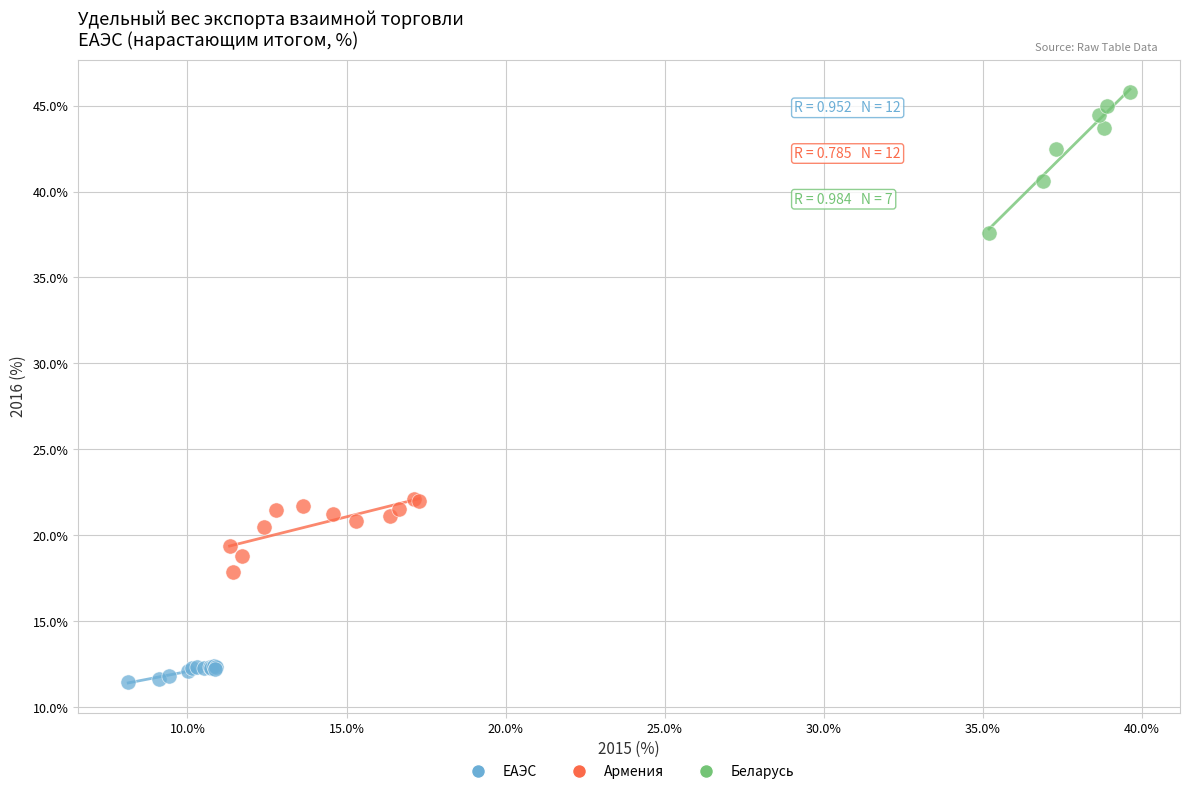

Which series has the widest spread of Y values?

Беларусь